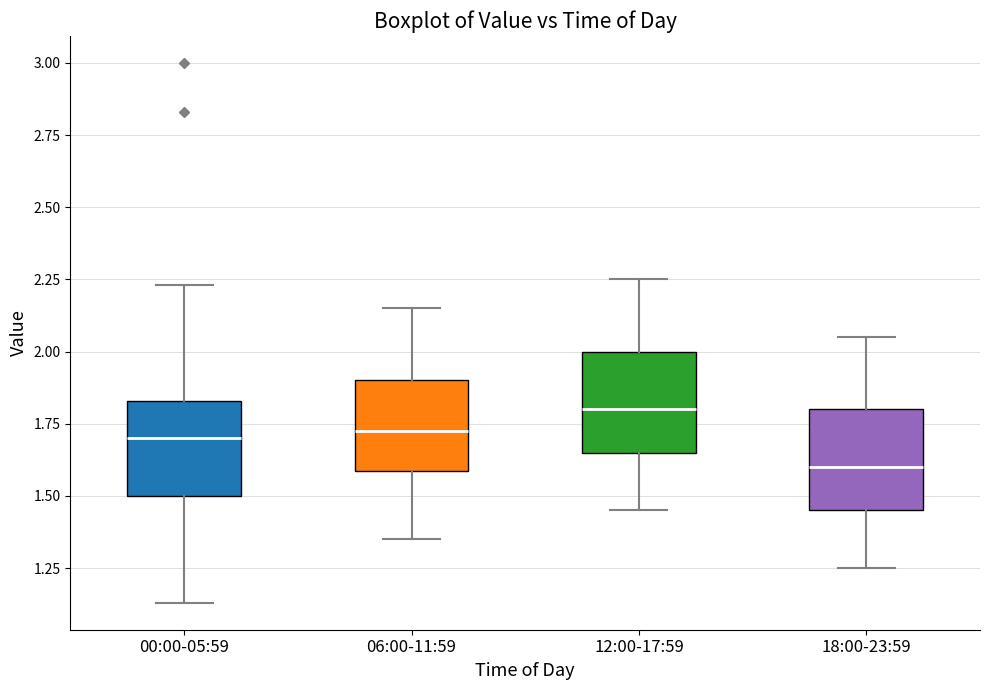

Which box has the lowest median line?

18:00-23:59